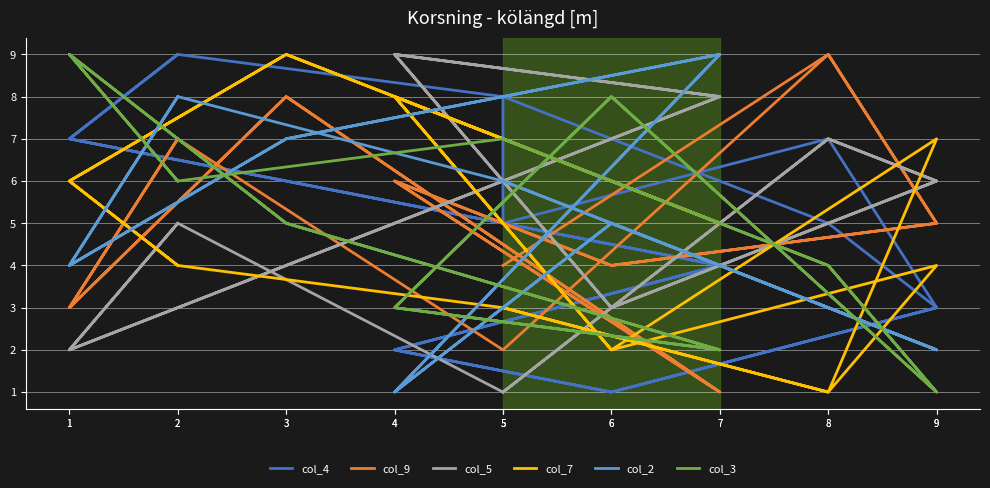

At which category does the chart reach its peak across all series?

2